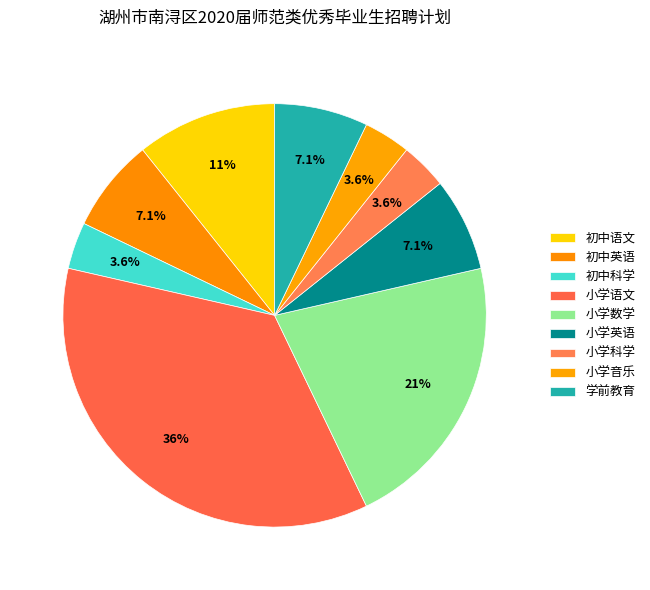

To the nearest percent, what is the combined percentage of 小学科学 and 初中英语?

11%